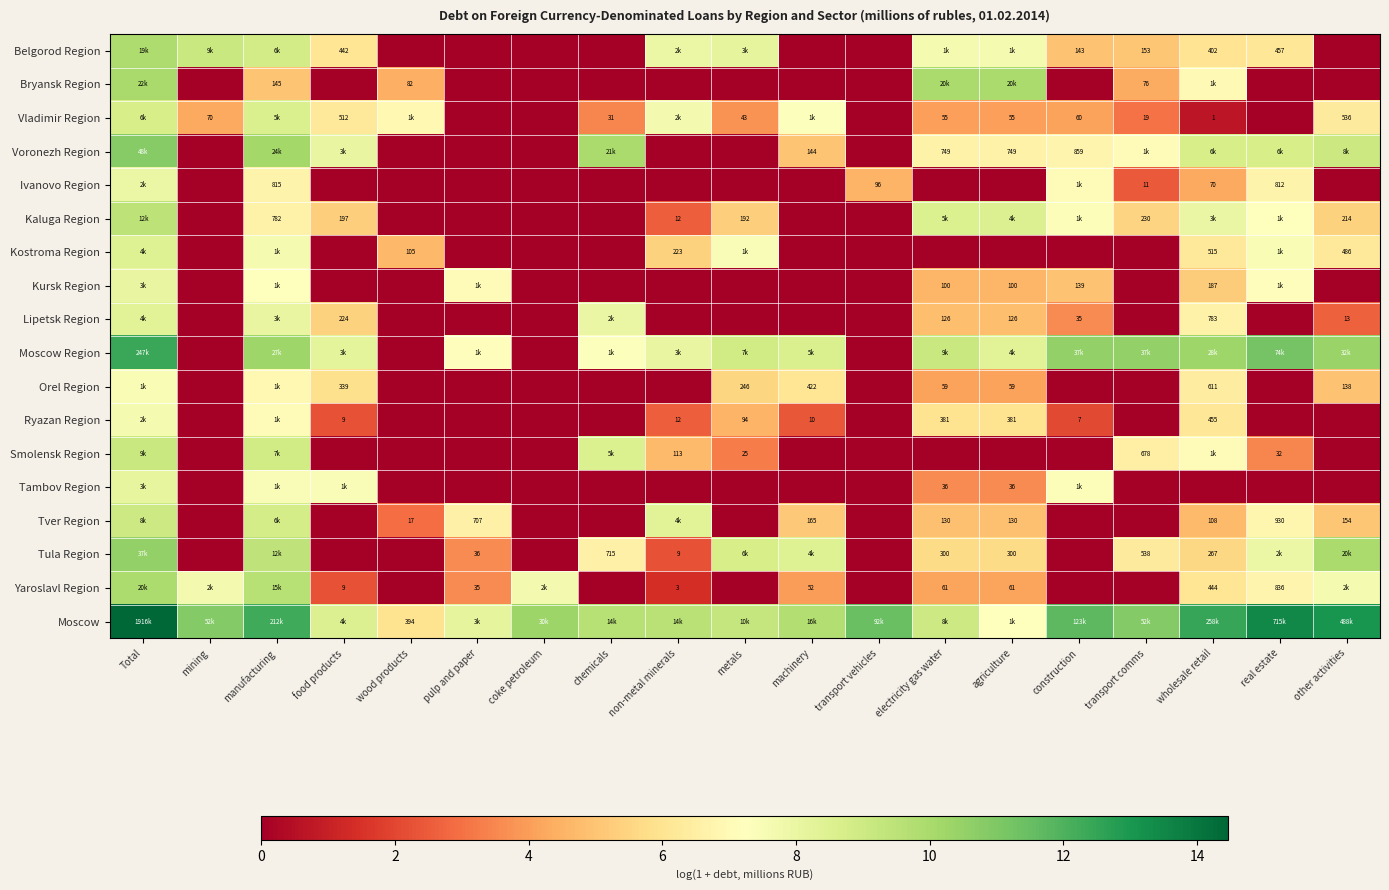

What is the sum of the Kursk Region values at manufacturing and metals?

7.2